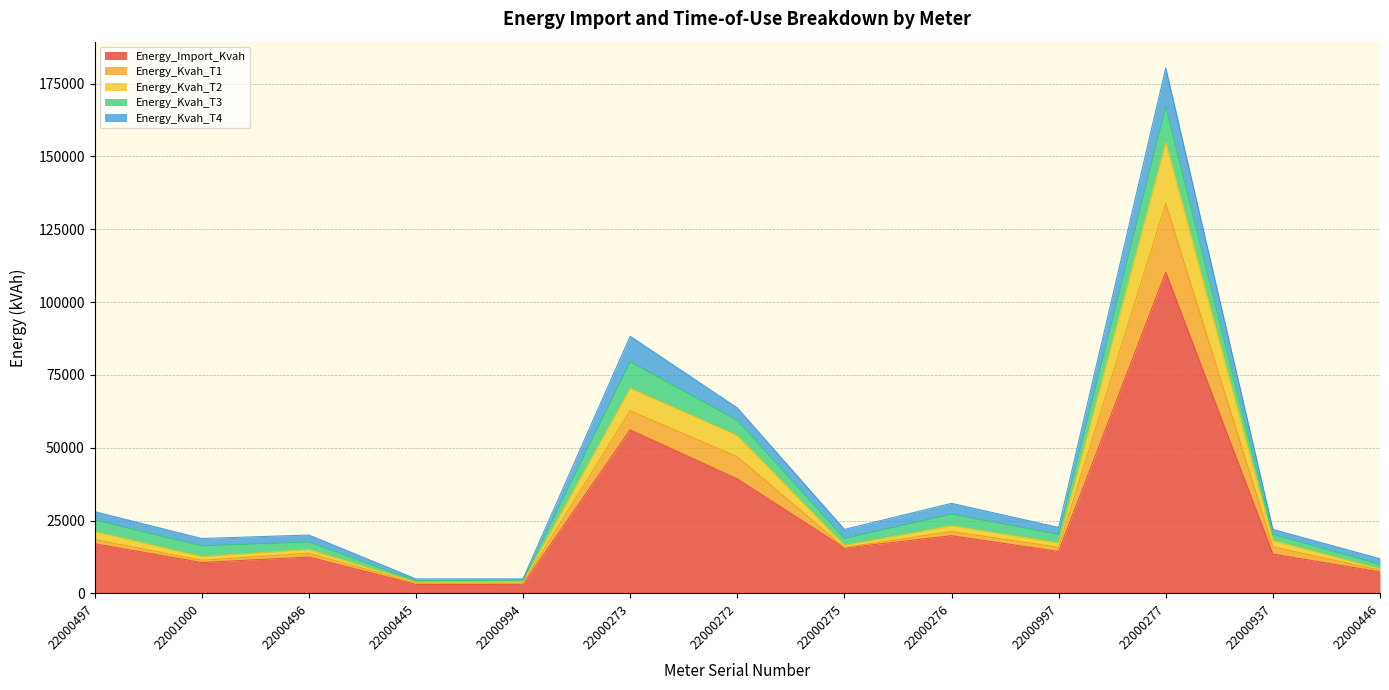

What position from the left is 22000997?

10